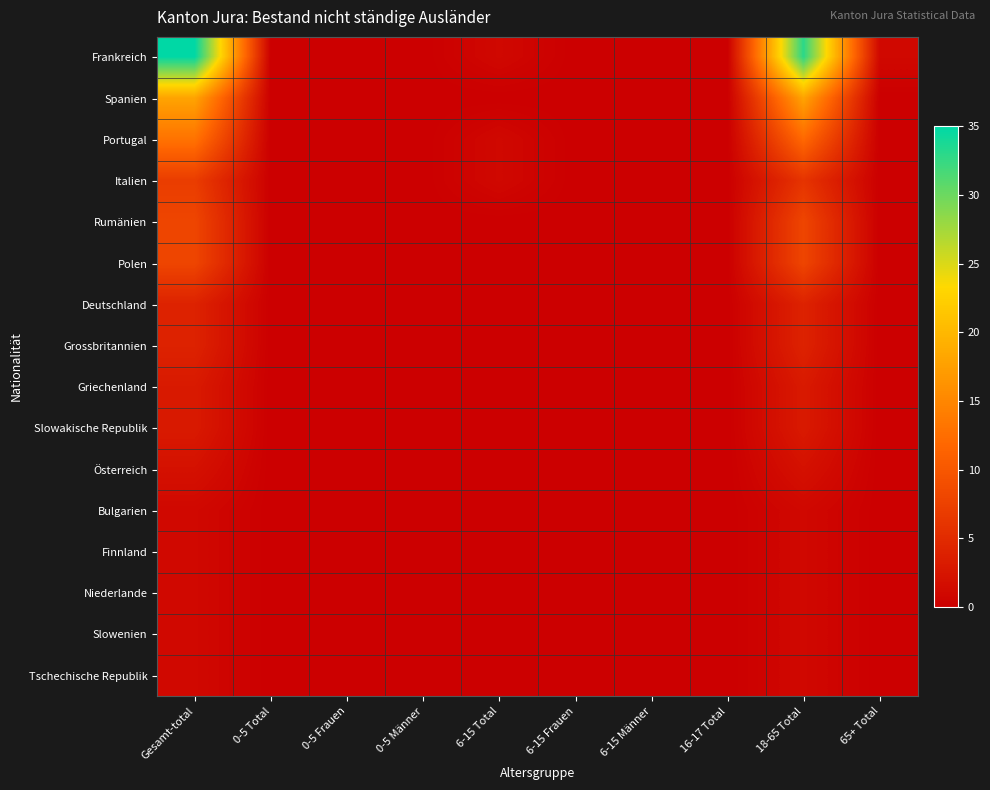

Reading left to right, extract all data points from this chart.

Frankreich: Gesamt-total=35	0-5 Total=0	0-5 Frauen=0	0-5 Männer=0	6-15 Total=1	6-15 Frauen=0	6-15 Männer=0	16-17 Total=0	18-65 Total=33	65+ Total=1
Spanien: Gesamt-total=18	0-5 Total=0	0-5 Frauen=0	0-5 Männer=0	6-15 Total=0	6-15 Frauen=0	6-15 Männer=0	16-17 Total=0	18-65 Total=18	65+ Total=0
Portugal: Gesamt-total=13	0-5 Total=0	0-5 Frauen=0	0-5 Männer=0	6-15 Total=1	6-15 Frauen=0	6-15 Männer=0	16-17 Total=0	18-65 Total=12	65+ Total=0
Italien: Gesamt-total=7	0-5 Total=0	0-5 Frauen=0	0-5 Männer=0	6-15 Total=1	6-15 Frauen=0	6-15 Männer=0	16-17 Total=0	18-65 Total=6	65+ Total=0
Rumänien: Gesamt-total=8	0-5 Total=0	0-5 Frauen=0	0-5 Männer=0	6-15 Total=0	6-15 Frauen=0	6-15 Männer=0	16-17 Total=0	18-65 Total=8	65+ Total=0
Polen: Gesamt-total=8	0-5 Total=0	0-5 Frauen=0	0-5 Männer=0	6-15 Total=0	6-15 Frauen=0	6-15 Männer=0	16-17 Total=0	18-65 Total=8	65+ Total=0
Deutschland: Gesamt-total=4	0-5 Total=0	0-5 Frauen=0	0-5 Männer=0	6-15 Total=0	6-15 Frauen=0	6-15 Männer=0	16-17 Total=0	18-65 Total=4	65+ Total=0
Grossbritannien: Gesamt-total=4	0-5 Total=0	0-5 Frauen=0	0-5 Männer=0	6-15 Total=0	6-15 Frauen=0	6-15 Männer=0	16-17 Total=0	18-65 Total=4	65+ Total=0
Griechenland: Gesamt-total=3	0-5 Total=0	0-5 Frauen=0	0-5 Männer=0	6-15 Total=0	6-15 Frauen=0	6-15 Männer=0	16-17 Total=0	18-65 Total=3	65+ Total=0
Slowakische Republik: Gesamt-total=3	0-5 Total=0	0-5 Frauen=0	0-5 Männer=0	6-15 Total=0	6-15 Frauen=0	6-15 Männer=0	16-17 Total=0	18-65 Total=3	65+ Total=0
Österreich: Gesamt-total=2	0-5 Total=0	0-5 Frauen=0	0-5 Männer=0	6-15 Total=0	6-15 Frauen=0	6-15 Männer=0	16-17 Total=0	18-65 Total=2	65+ Total=0
Bulgarien: Gesamt-total=1	0-5 Total=0	0-5 Frauen=0	0-5 Männer=0	6-15 Total=0	6-15 Frauen=0	6-15 Männer=0	16-17 Total=0	18-65 Total=1	65+ Total=0
Finnland: Gesamt-total=1	0-5 Total=0	0-5 Frauen=0	0-5 Männer=0	6-15 Total=0	6-15 Frauen=0	6-15 Männer=0	16-17 Total=0	18-65 Total=1	65+ Total=0
Niederlande: Gesamt-total=1	0-5 Total=0	0-5 Frauen=0	0-5 Männer=0	6-15 Total=0	6-15 Frauen=0	6-15 Männer=0	16-17 Total=0	18-65 Total=1	65+ Total=0
Slowenien: Gesamt-total=1	0-5 Total=0	0-5 Frauen=0	0-5 Männer=0	6-15 Total=0	6-15 Frauen=0	6-15 Männer=0	16-17 Total=0	18-65 Total=1	65+ Total=0
Tschechische Republik: Gesamt-total=1	0-5 Total=0	0-5 Frauen=0	0-5 Männer=0	6-15 Total=0	6-15 Frauen=0	6-15 Männer=0	16-17 Total=0	18-65 Total=1	65+ Total=0